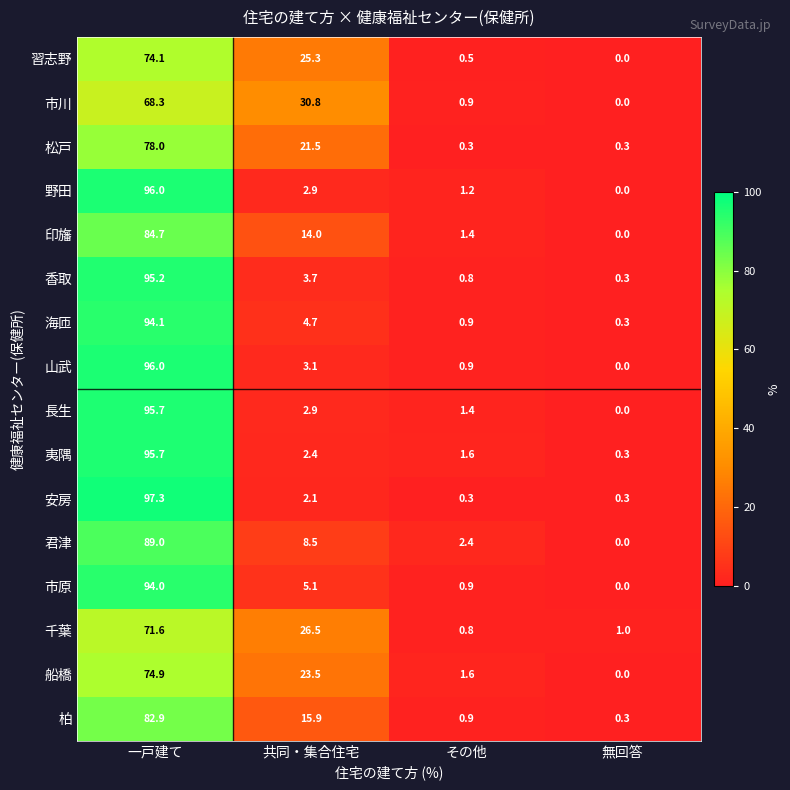

What is the sum of all 船橋 values?

100.0